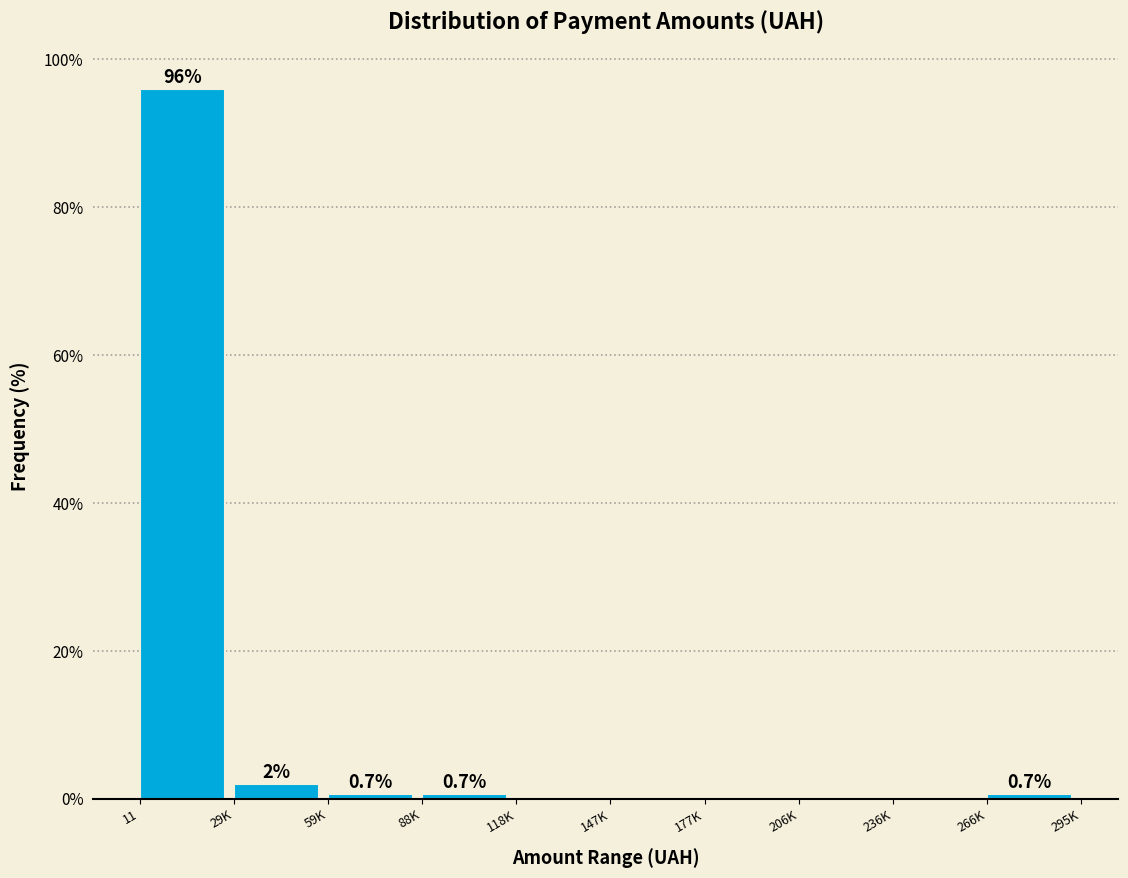

Reading right to left, what are all the values shown in this chart?

266K=0.7	236K=0.0	206K=0.0	177K=0.0	147K=0.0	118K=0.0	88K=0.7	59K=0.7	29K=2.0	11=96.0